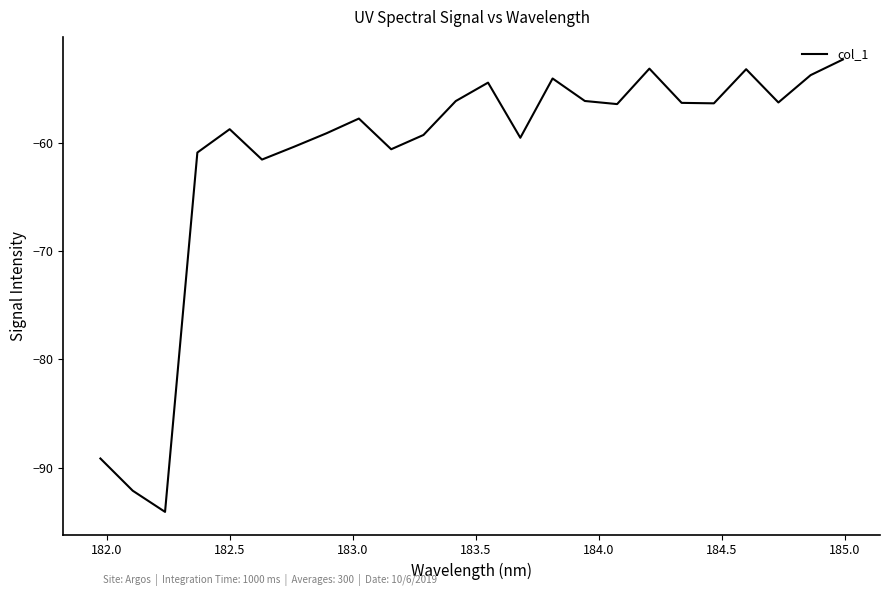

How many distinct data groups are displayed?

1